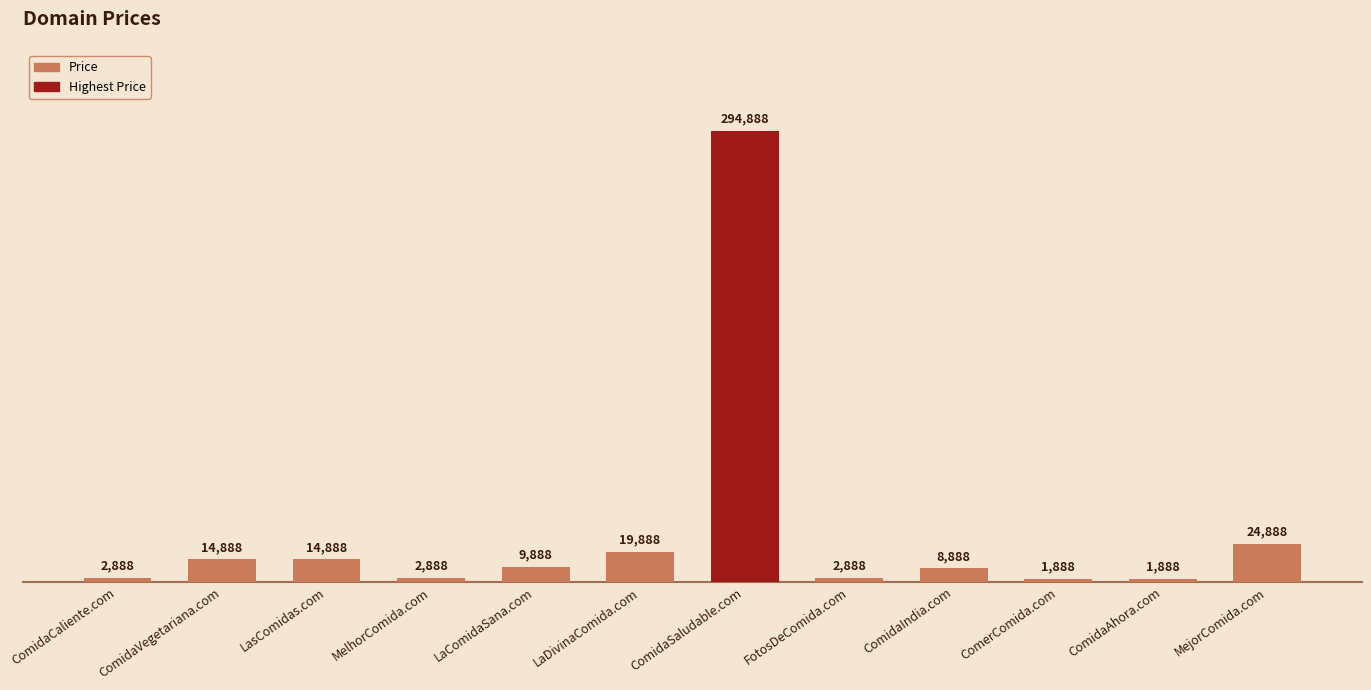

What position from the left is LasComidas.com?

3